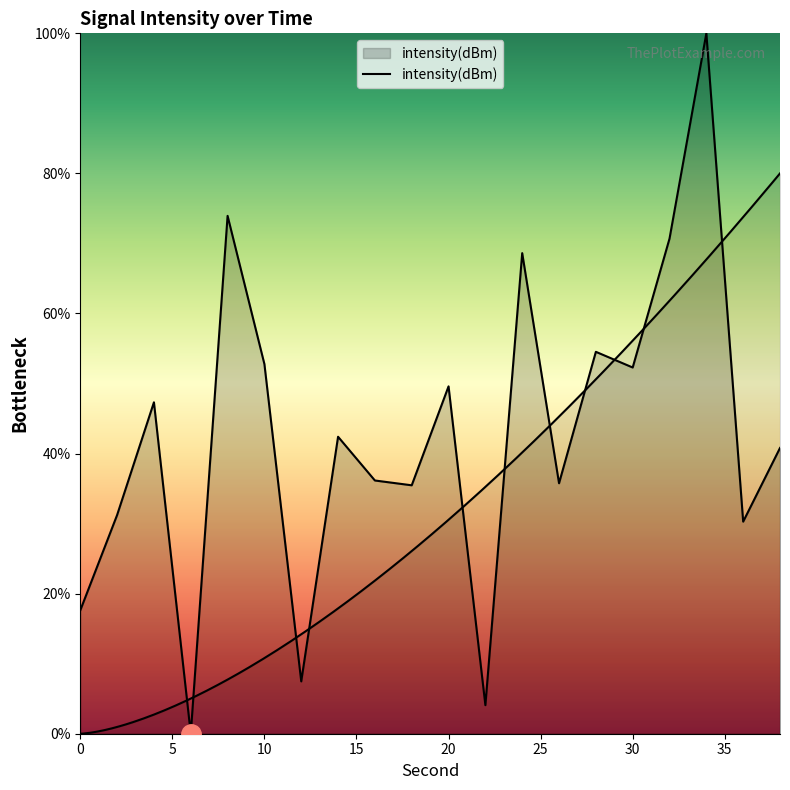

True or false: there are more than 1 points higher than both neighbors.

True